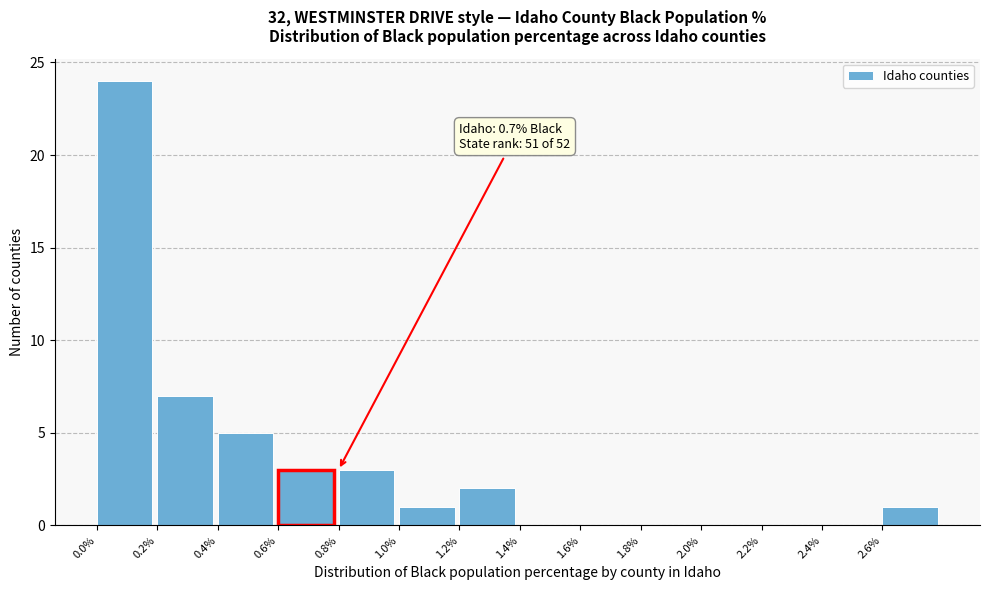

Over which range of the x-axis is the bar tallest?

0.0 to 0.2